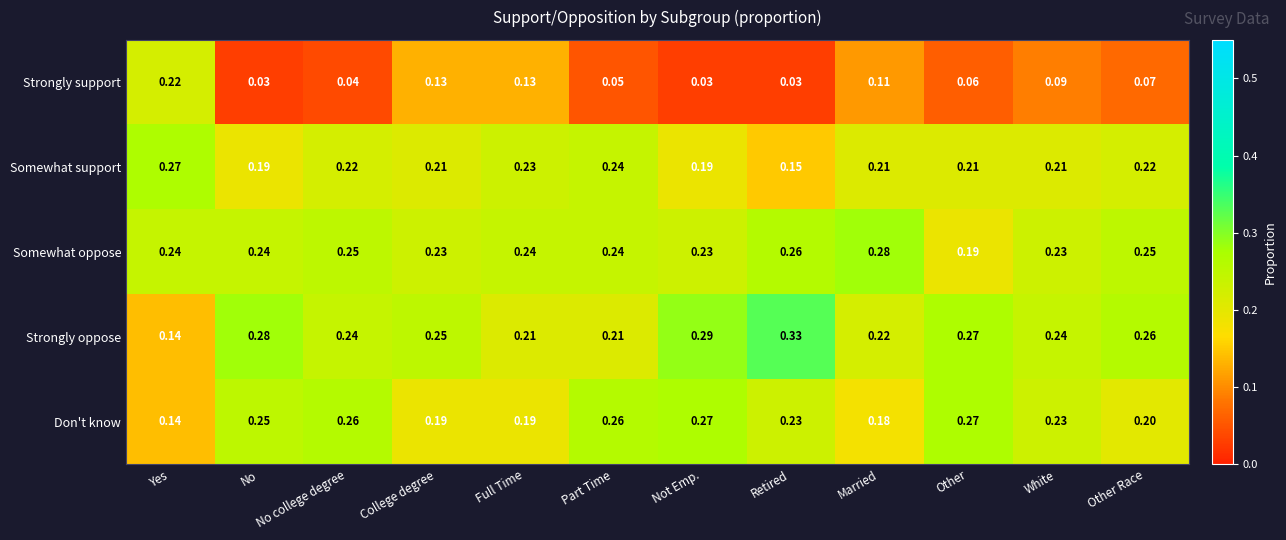

Rank the series at Not Emp. from lowest to highest value.

Strongly support, Somewhat support, Somewhat oppose, Don't know, Strongly oppose